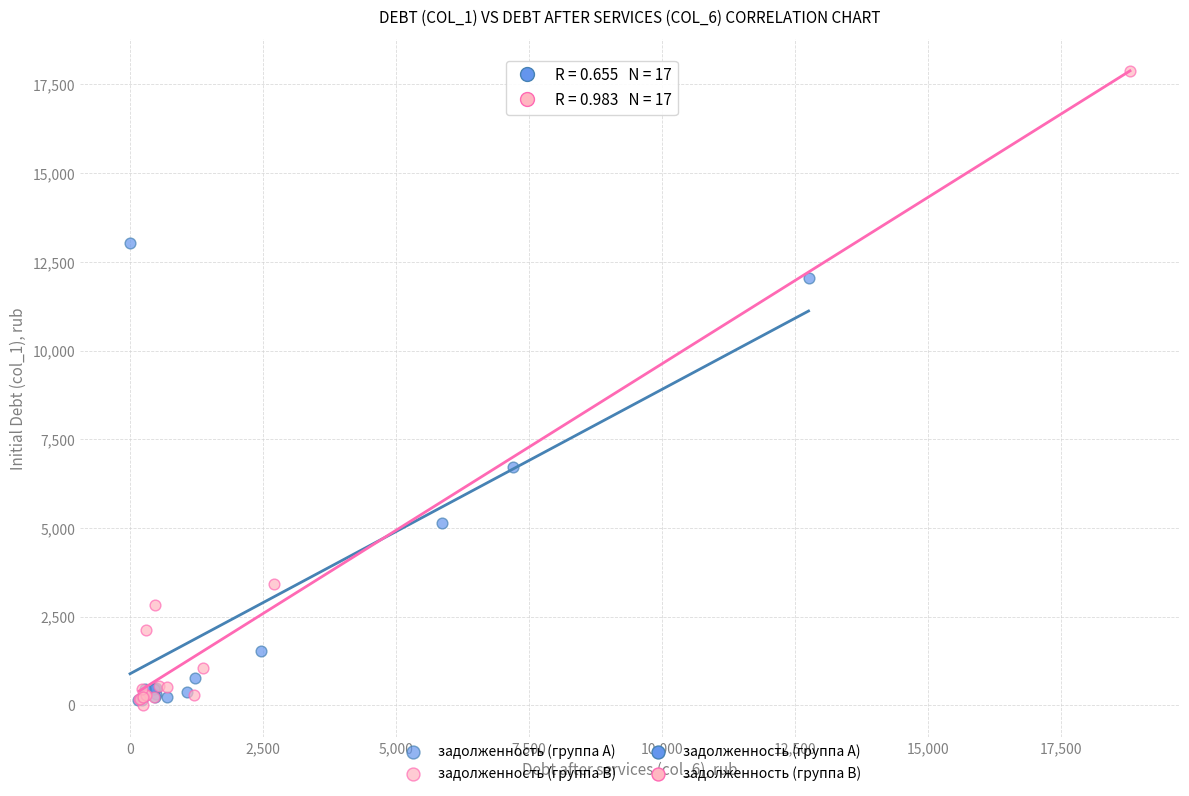

Which series reaches the maximum Y coordinate?

задолженность (группа B)